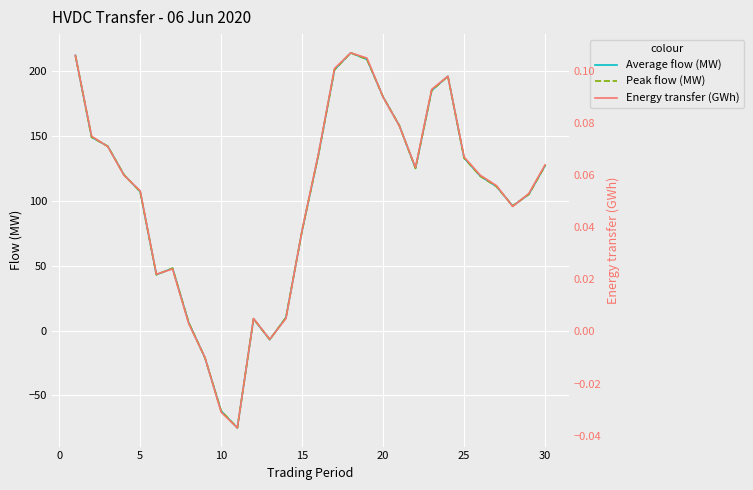

Which series has the largest range (max minus min)?

Average flow (MW)